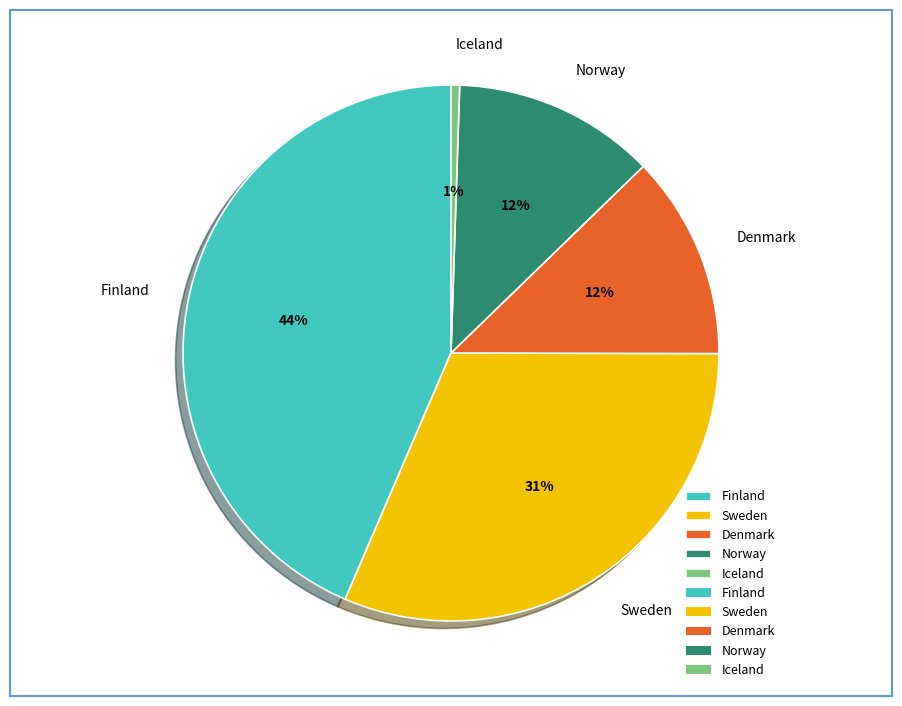

What is the smallest slice in the pie chart?

Iceland